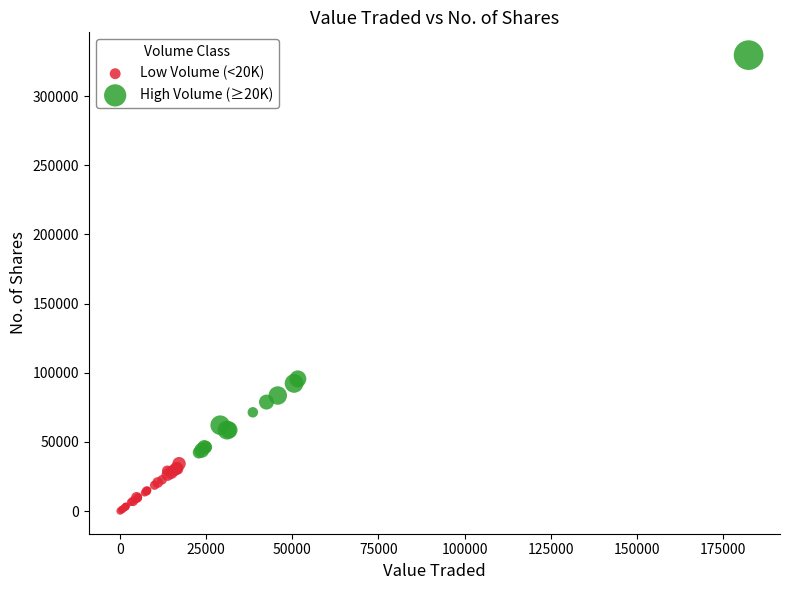

Which series contains the highest Y value?

High Volume (≥20K)